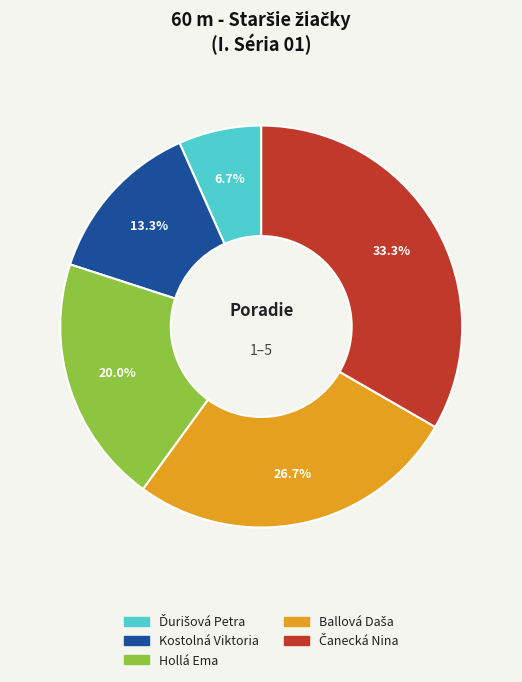

Does any single category account for the majority?

No